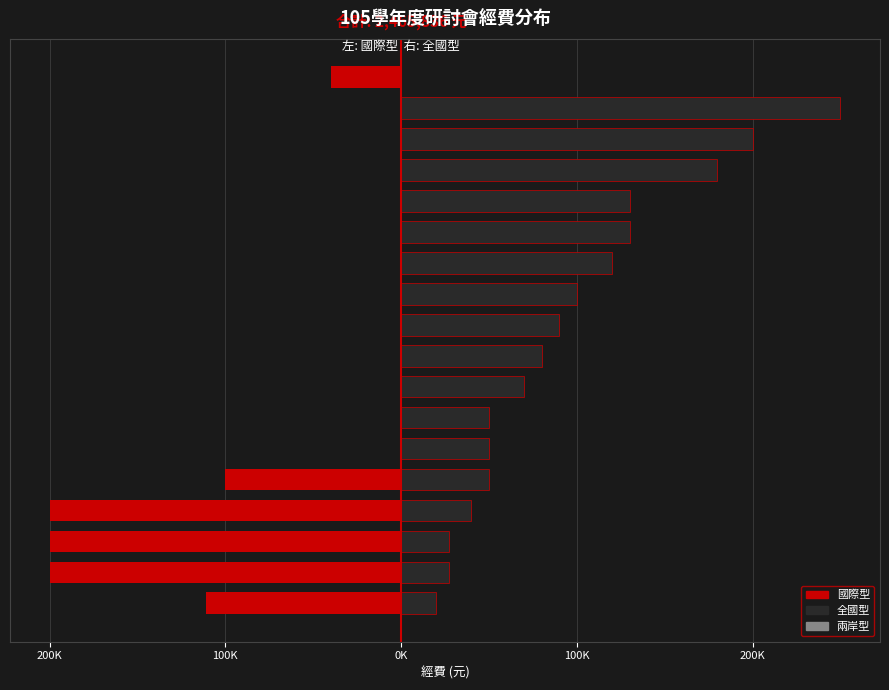

What is the total value across all series at 16?

250000